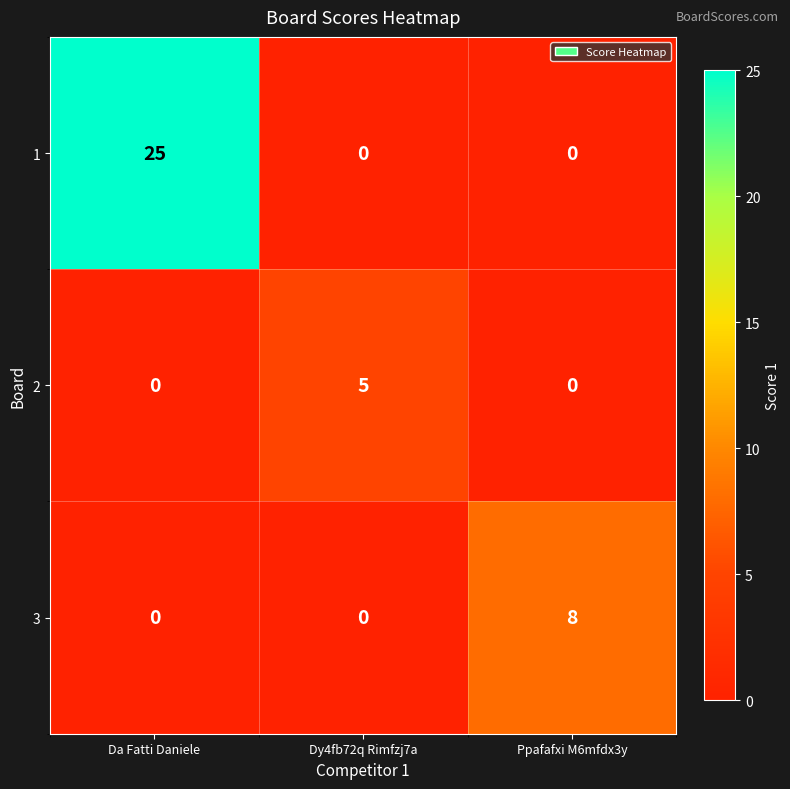

Is it true that 2 equals 3 at Ppafafxi M6mfdx3y?

False